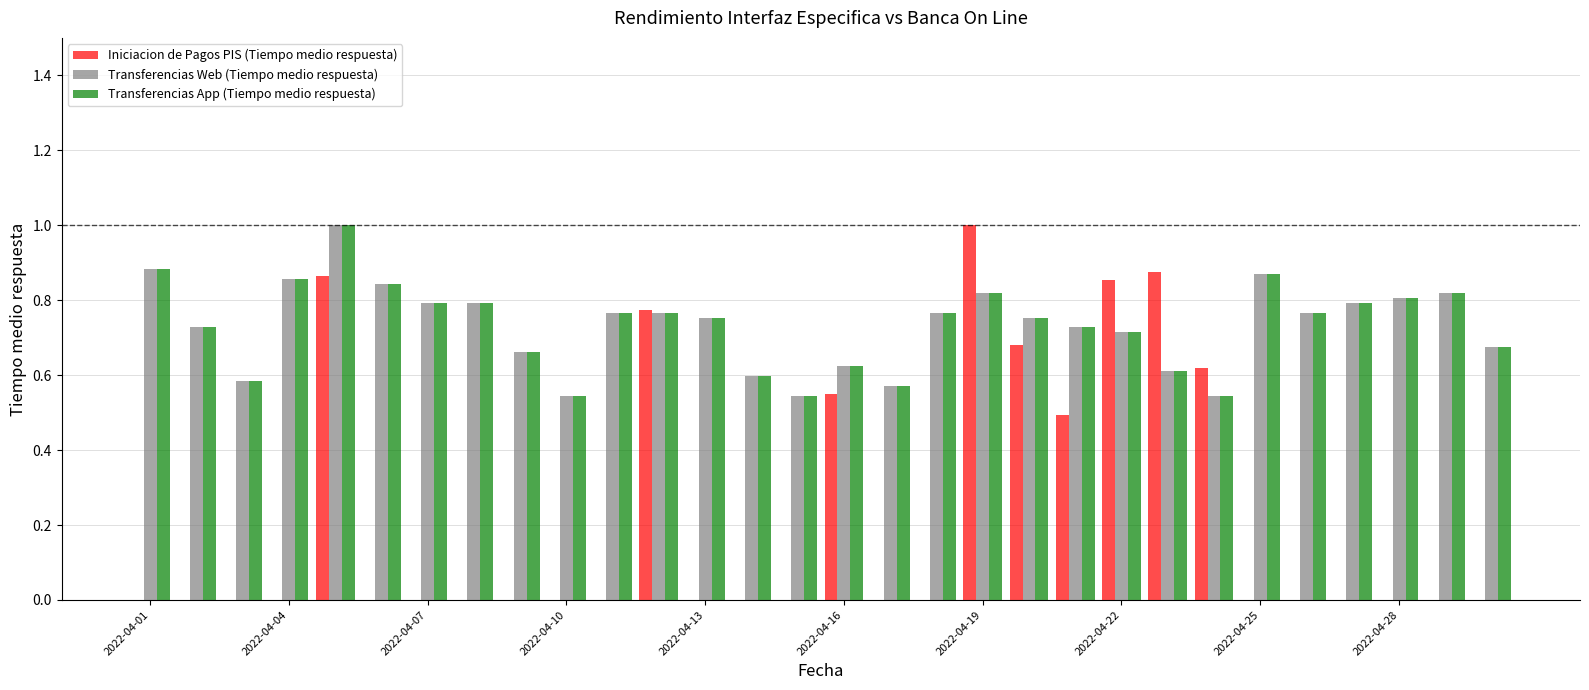

What are all the series names shown in the legend?

Iniciacion de Pagos PIS (Tiempo medio respuesta), Transferencias Web (Tiempo medio respuesta), Transferencias App (Tiempo medio respuesta)